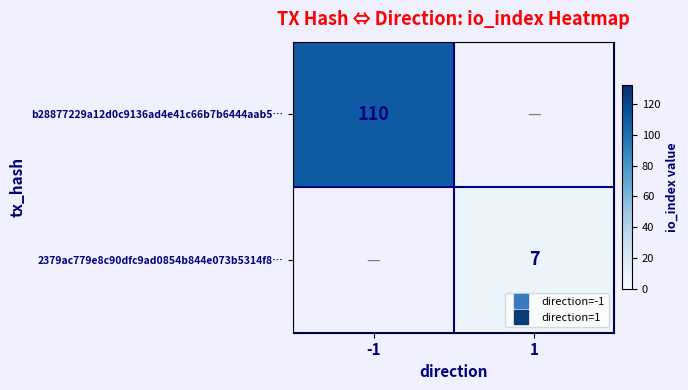

How many positive values does the 2379ac779e8c90dfc9ad0854b844e073b5314f8… series have?

1